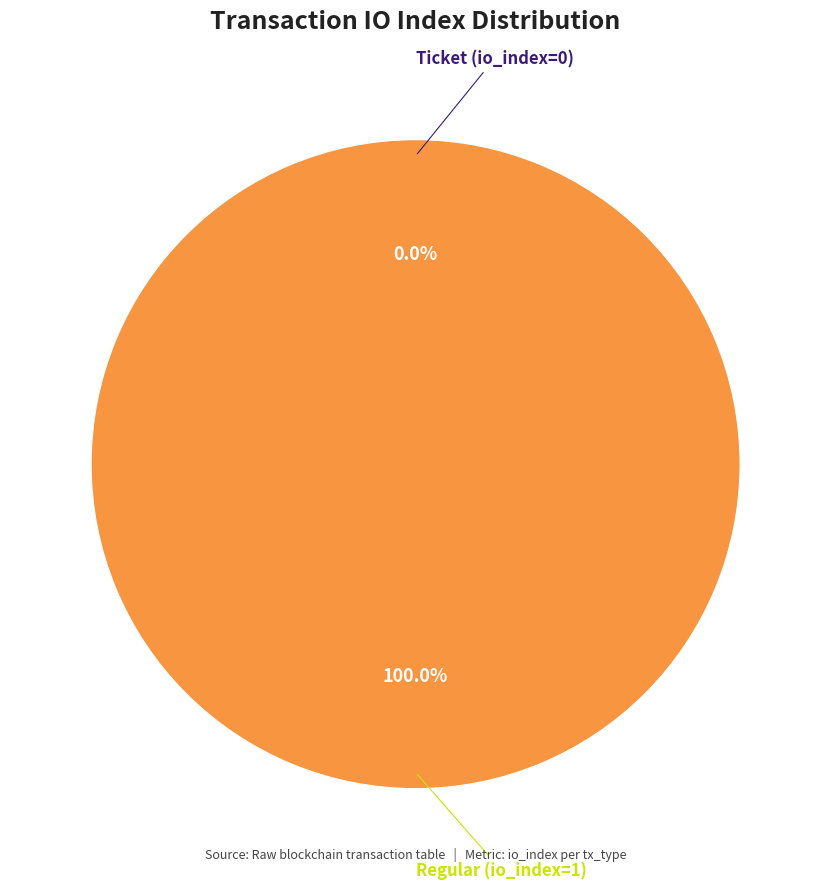

Is it true that Regular (io_index=1) is 100% of the pie?

True